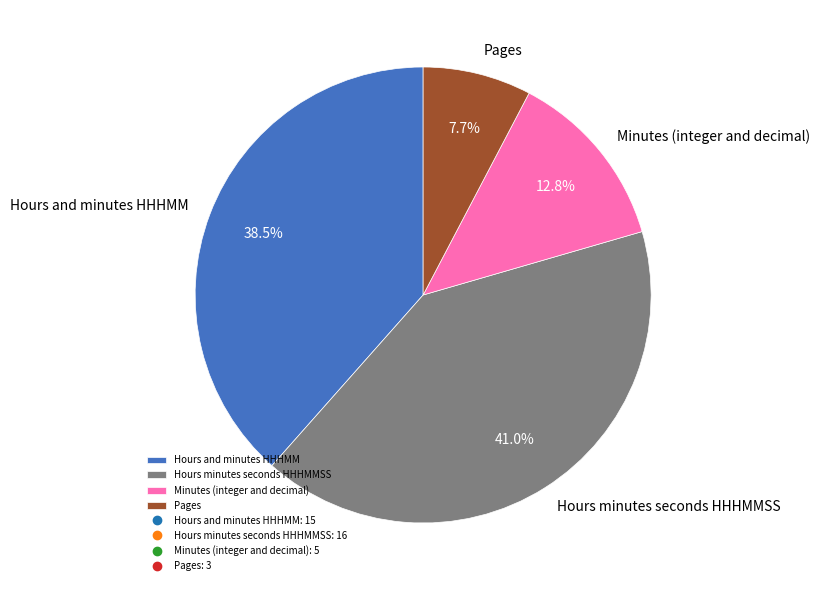

Combined, what portion of the pie is Minutes (integer and decimal) and Pages?

20.5%